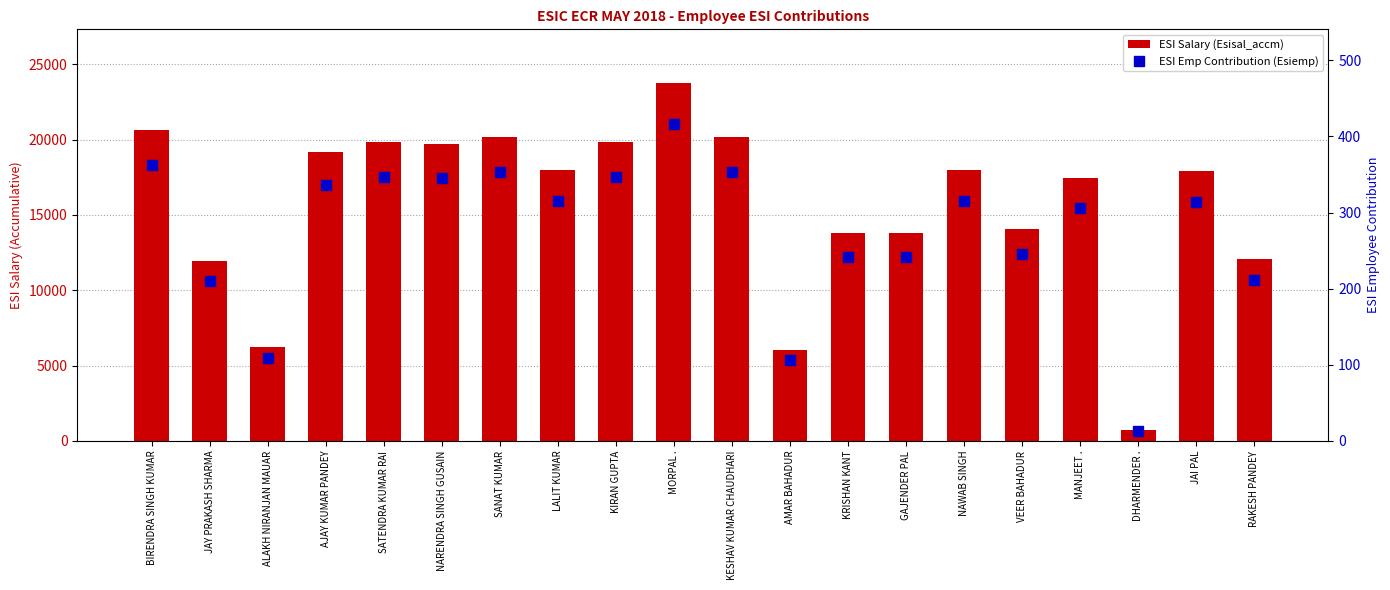

True or false: Esisal_accm has a value of 38884 at MORPAL ..

False